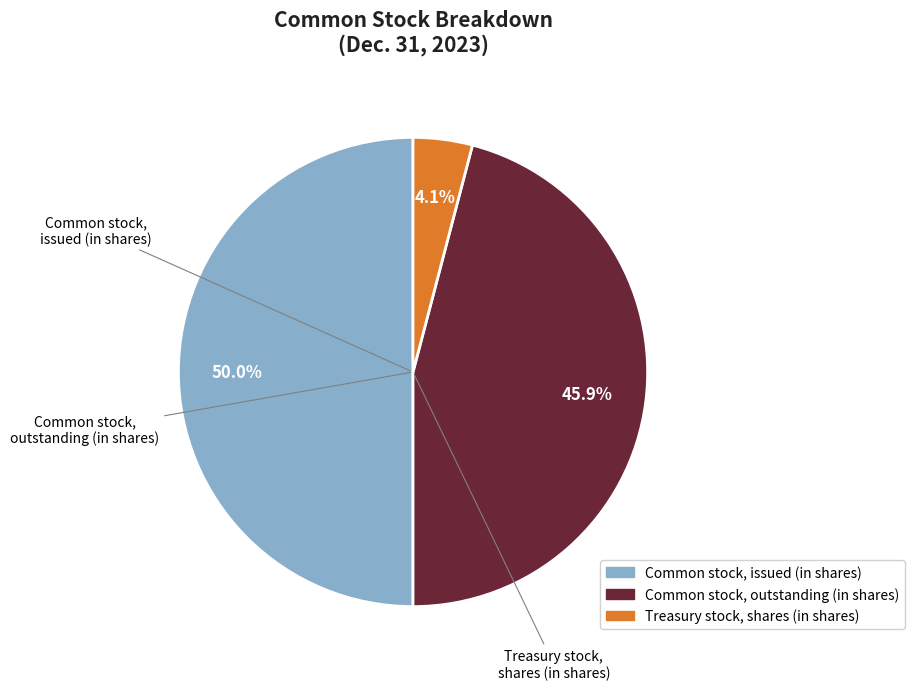

To the nearest percent, what percentage of the pie is Common stock, outstanding (in shares)?

46%